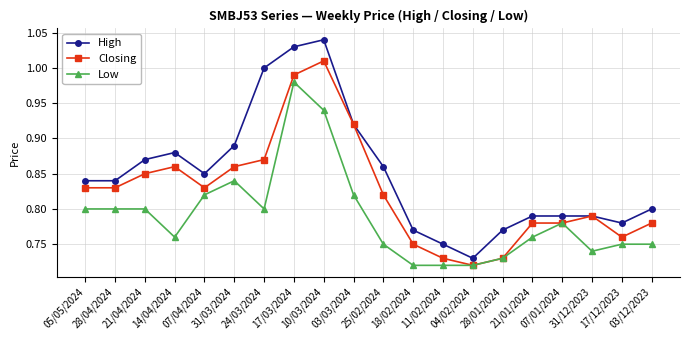

The High series shows 0.8 at 03/12/2023. True or false?

True